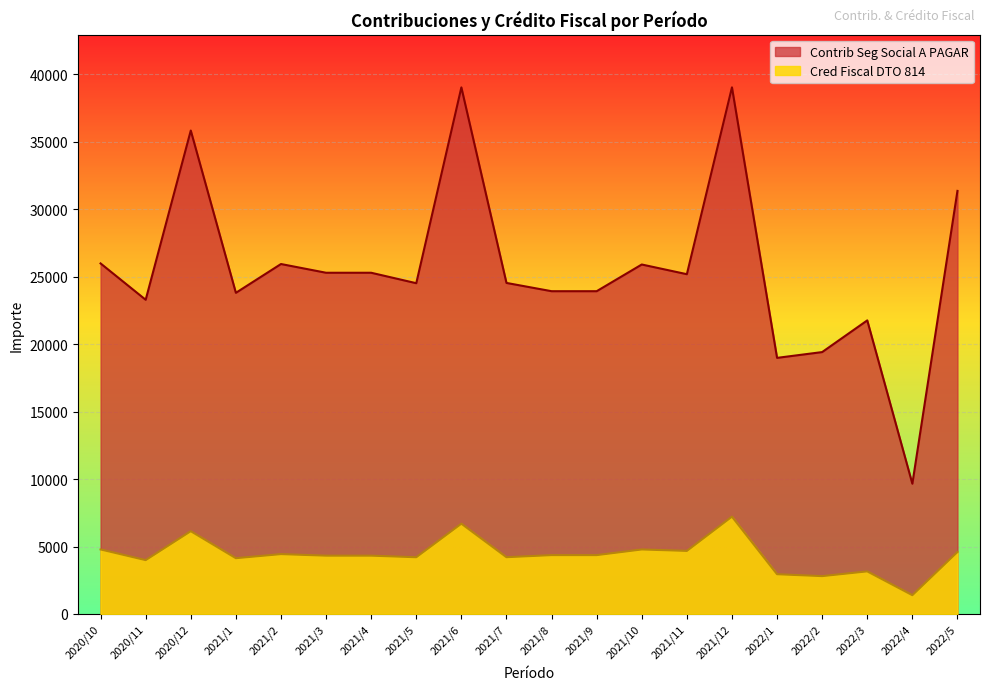

True or false: Cred Fiscal DTO 814 and Contrib Seg Social A PAGAR intersect in this chart.

False